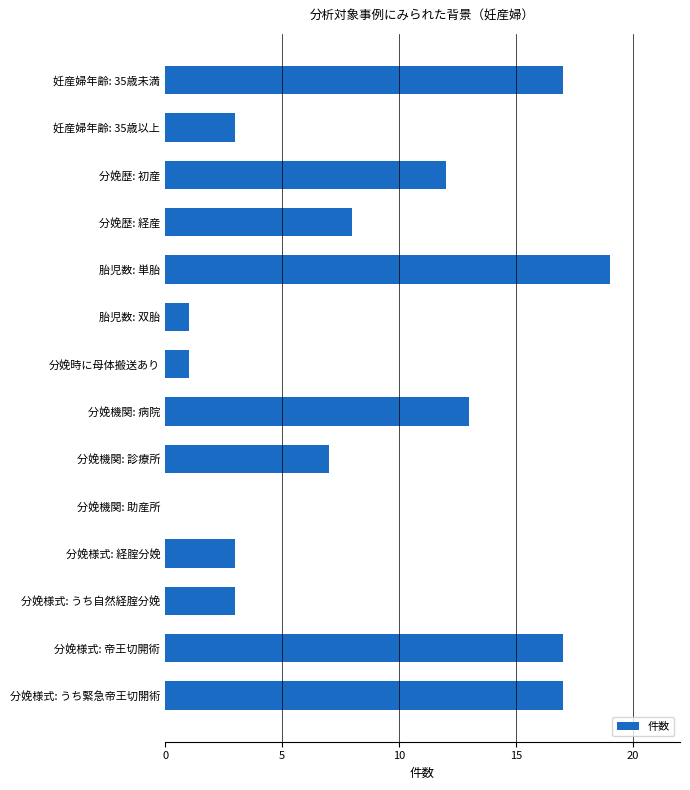

Reading bottom to top, what are all the values shown in this chart?

分娩様式: うち緊急帝王切開術=17	分娩様式: 帝王切開術=17	分娩様式: うち自然経腟分娩=3	分娩様式: 経腟分娩=3	分娩機関: 助産所=0	分娩機関: 診療所=7	分娩機関: 病院=13	分娩時に母体搬送あり=1	胎児数: 双胎=1	胎児数: 単胎=19	分娩歴: 経産=8	分娩歴: 初産=12	妊産婦年齢: 35歳以上=3	妊産婦年齢: 35歳未満=17